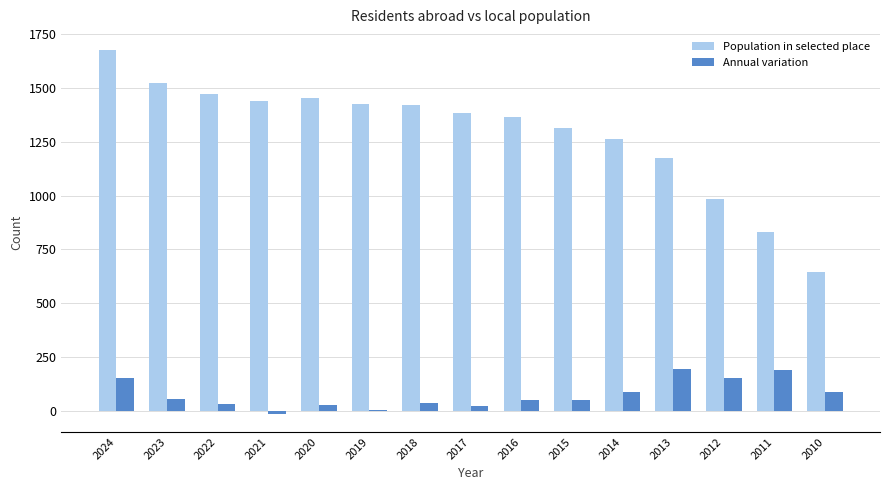

Is the value of Annual variation at 2016 greater than the value of Population in selected place at 2019?

No